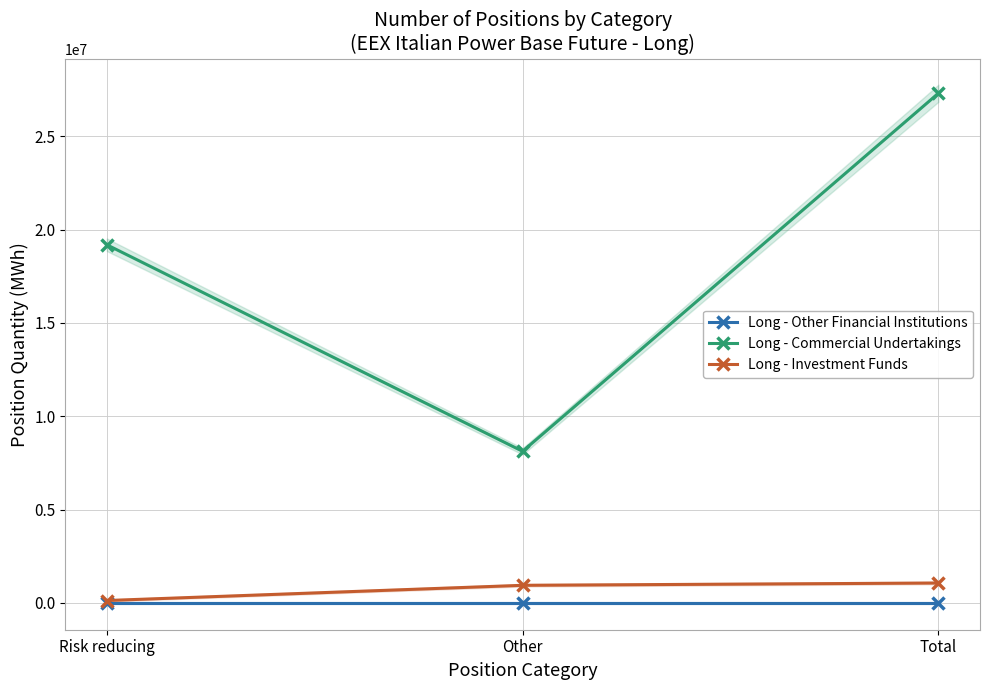

What is the highest value of the Long - Commercial Undertakings series?

27314721